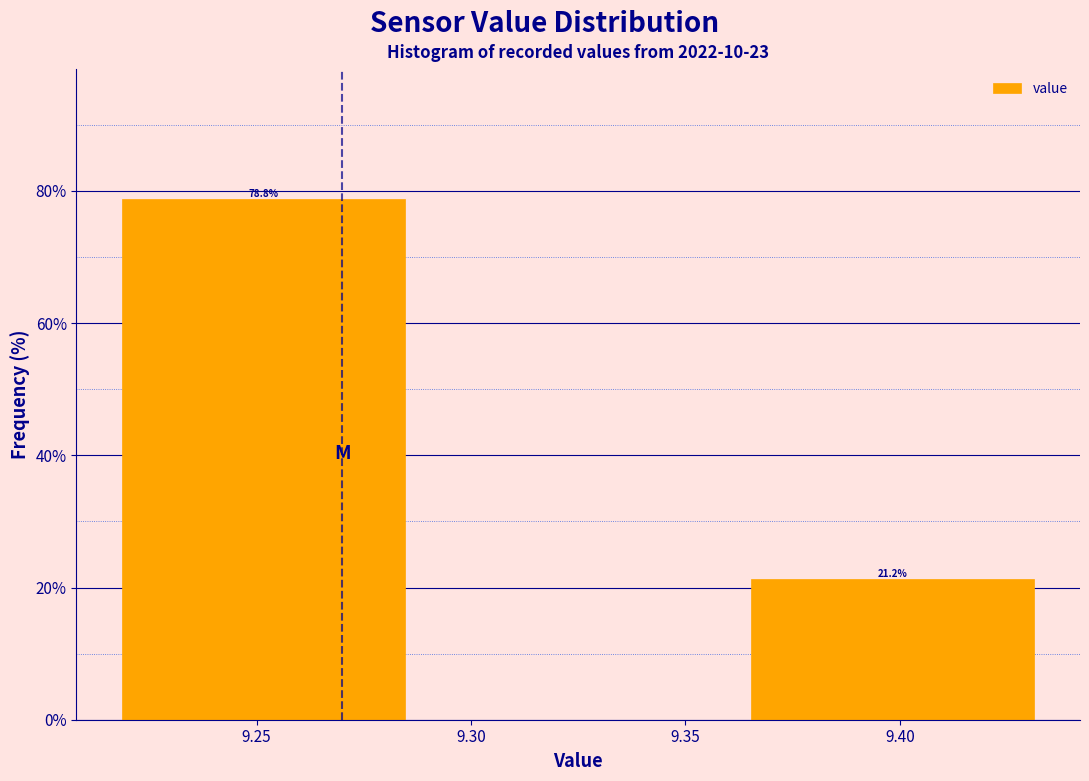

Over which range of the x-axis is the bar tallest?

9.215 to 9.290